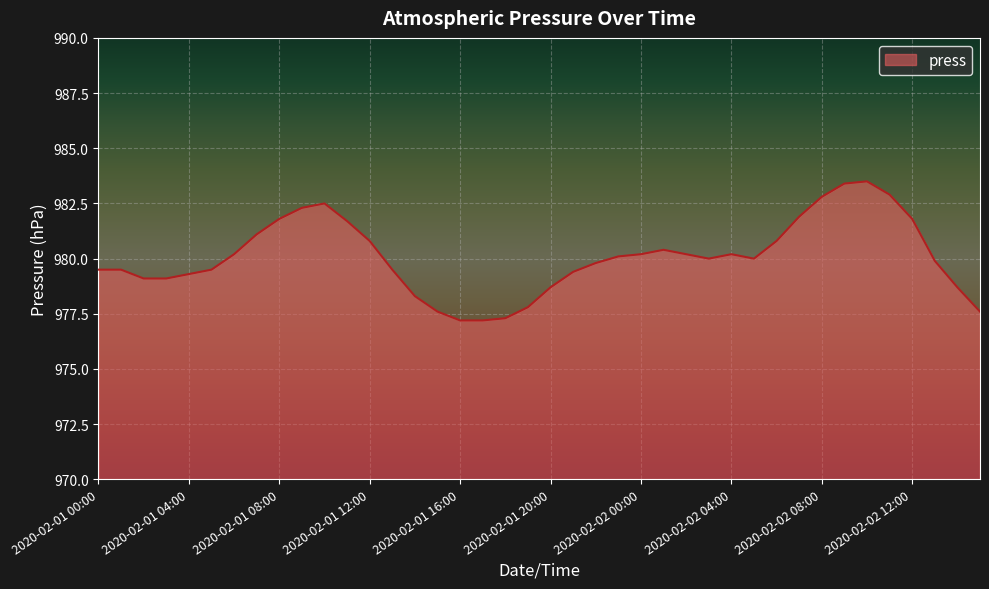

What is the maximum value shown in the chart?

983.5